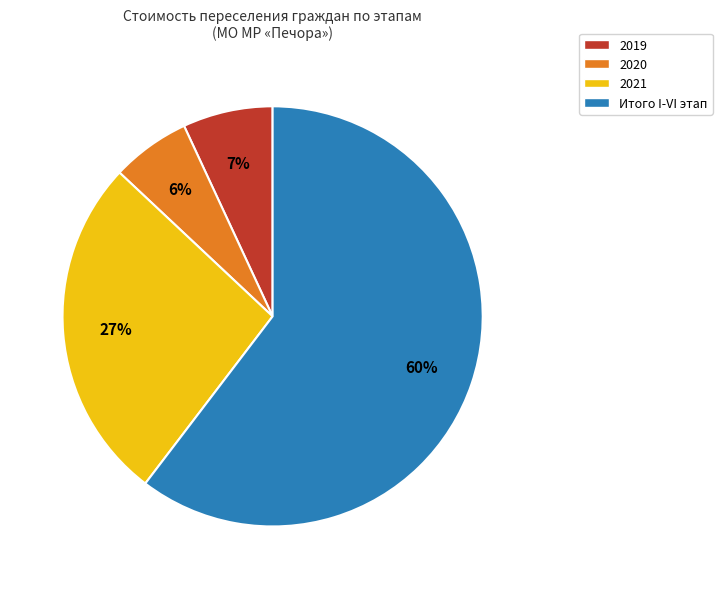

True or false: 2020 accounts for 14% of the total.

False